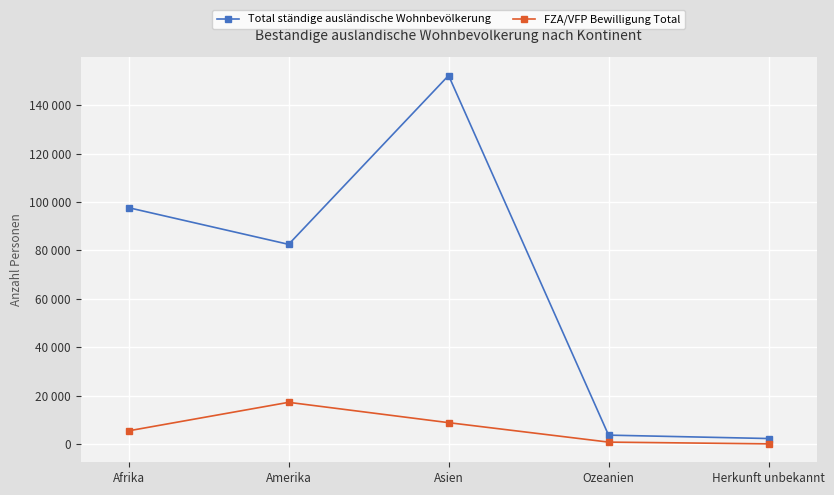

The Total ständige ausländische Wohnbevölkerung series shows 3345 at Herkunft unbekannt. True or false?

False